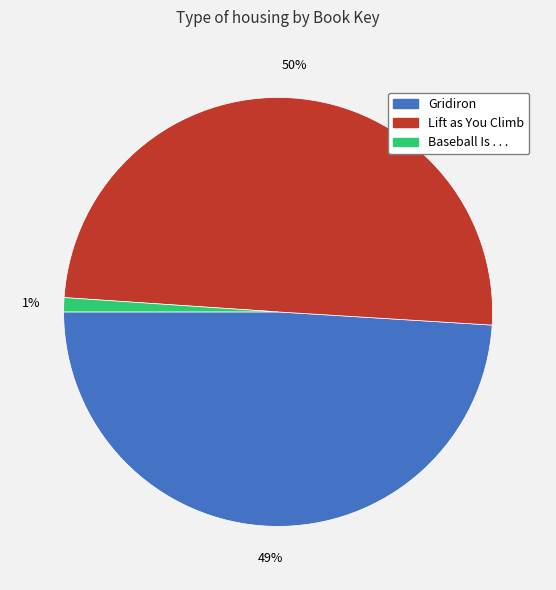

To the nearest percent, what portion does Baseball Is . . . represent?

1%